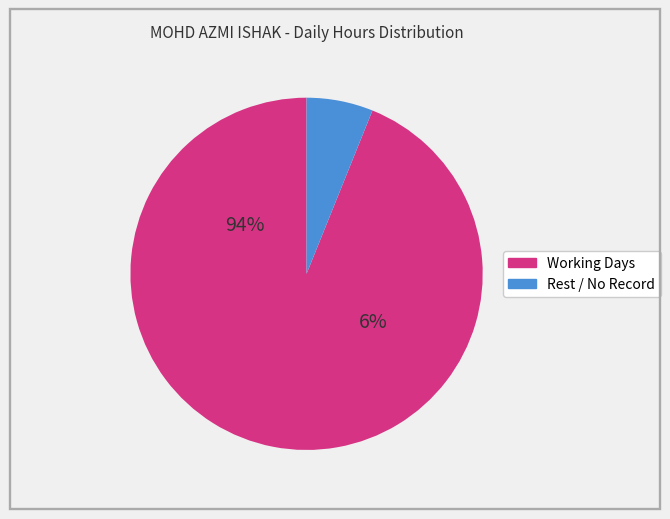

Is it true that Sun 22 is 1% of the pie?

False